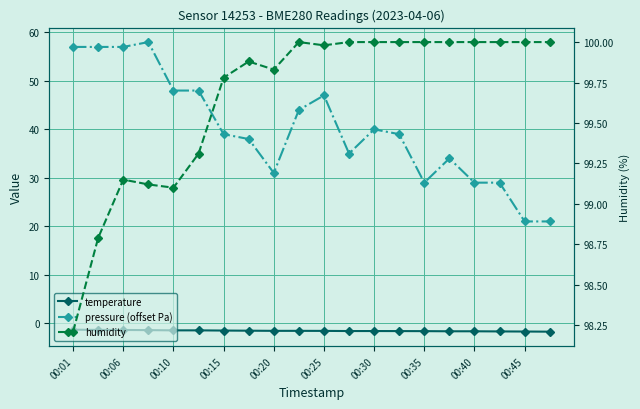

How many values in the humidity series are below 100?

10